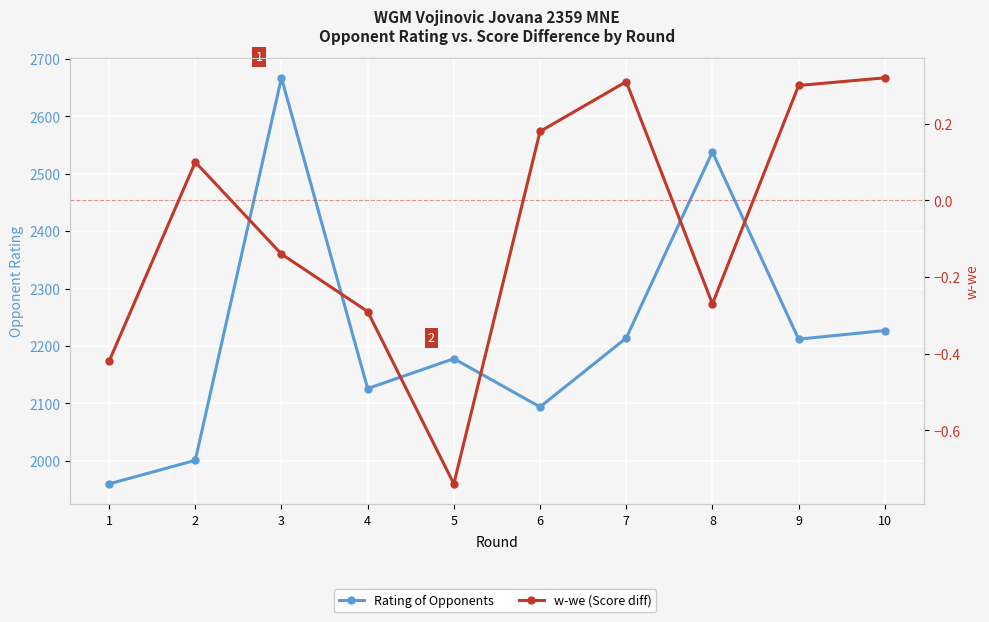

Which series has the largest total across all categories?

Rating of Opponents